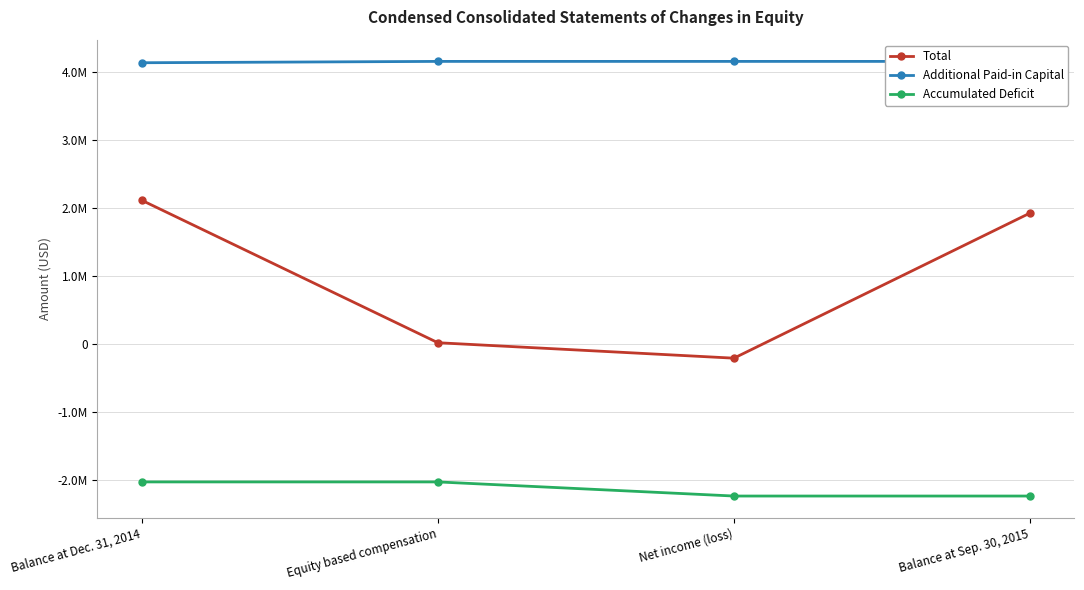

What is the difference between the Accumulated Deficit values at Balance at Dec. 31, 2014 and Balance at Sep. 30, 2015?

207572